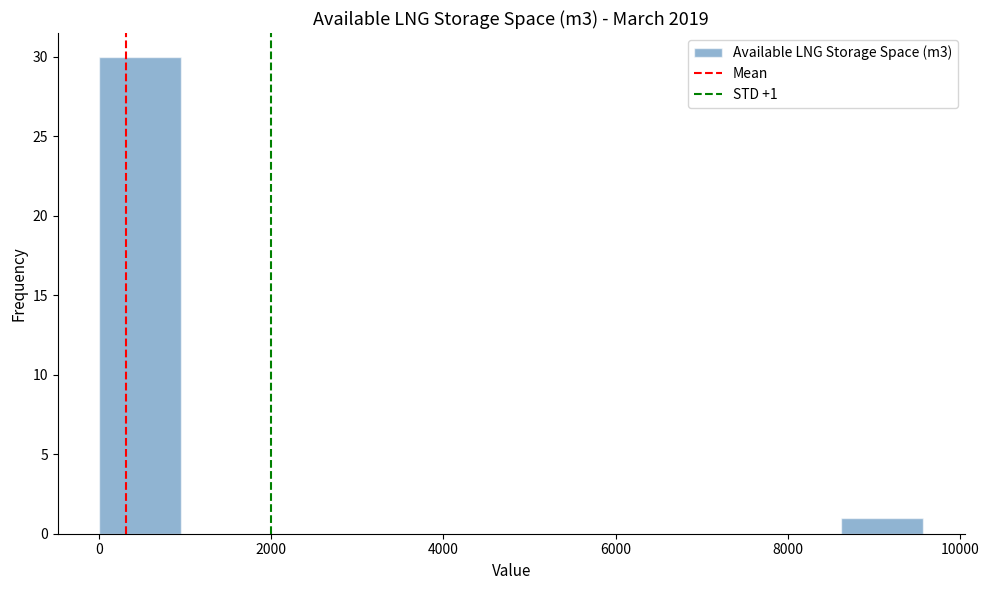

Over which range of the x-axis is the bar tallest?

0 to 1000